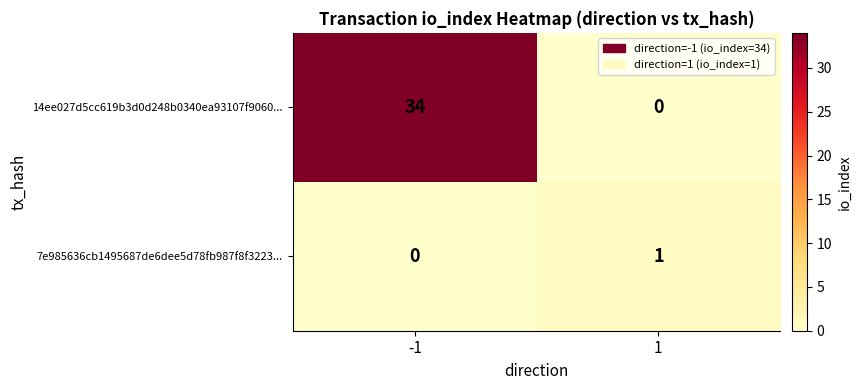

At how many categories does at least one series exceed 19?

1